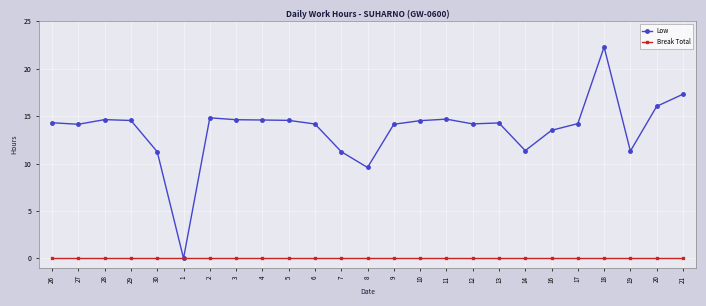

What is the maximum value shown in the chart?

22.3